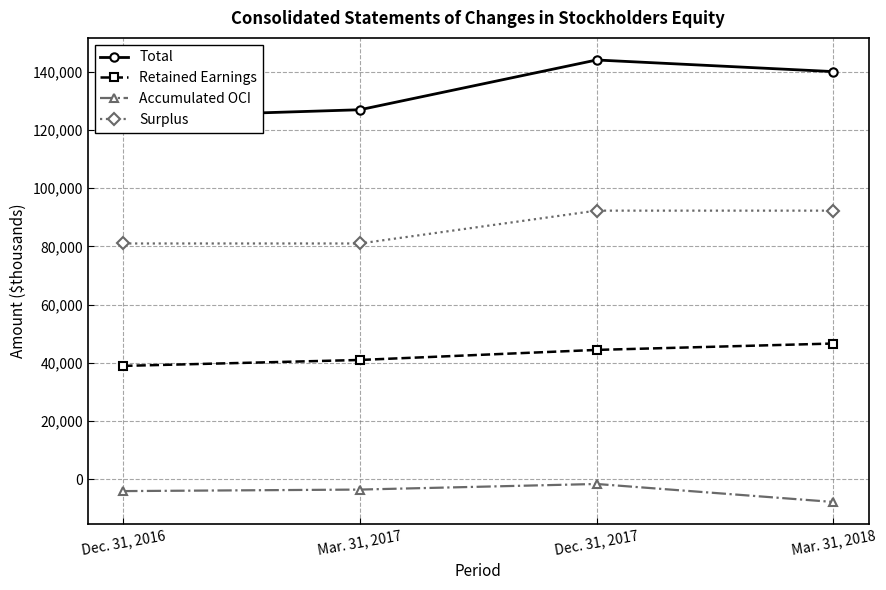

The Retained Earnings series shows 19800 at Mar. 31, 2018. True or false?

False